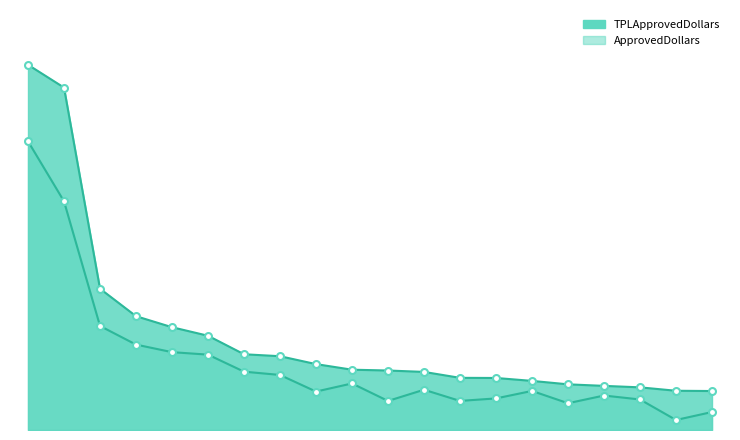

At which label is TPLApprovedDollars closest to 130?

BANK OF THE WEST